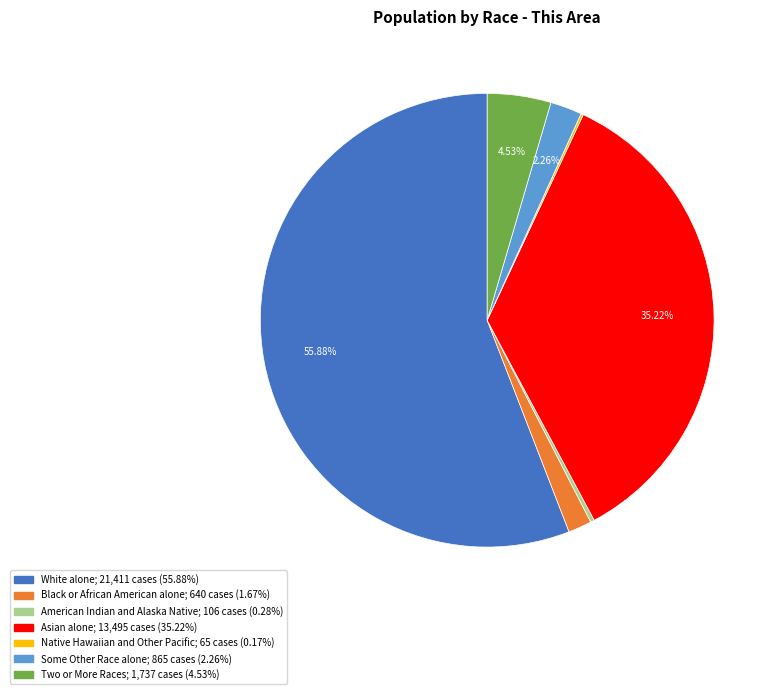

Is White alone the majority of the pie?

Yes